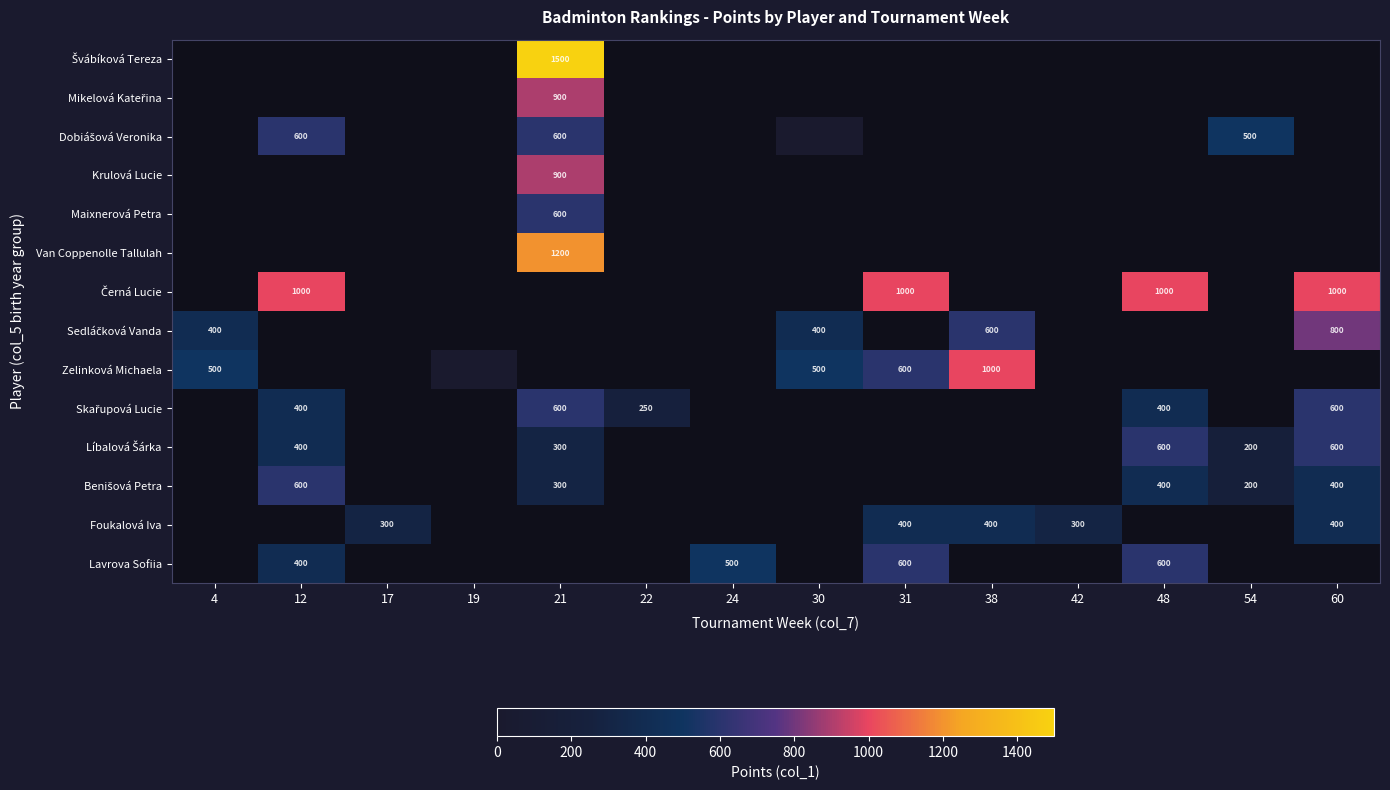

True or false: Foukalová Iva has a value of 300 at 42.

True